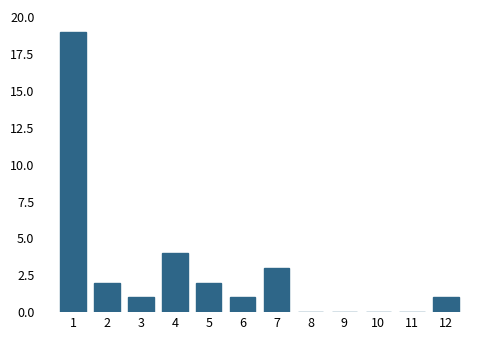

Reading left to right, transcribe all the data shown in this chart.

1=19	2=2	3=1	4=4	5=2	6=1	7=3	8=0	9=0	10=0	11=0	12=1